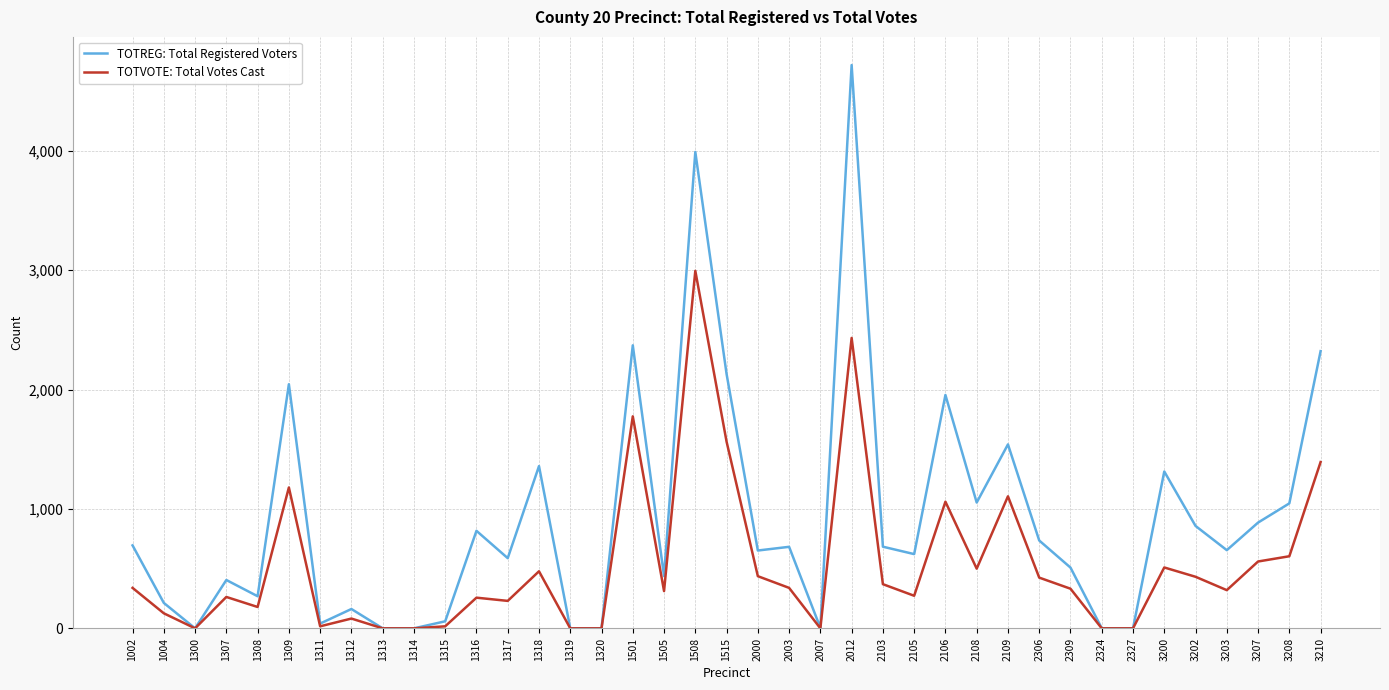

Which series has the largest range (max minus min)?

TOTREG: Total Registered Voters